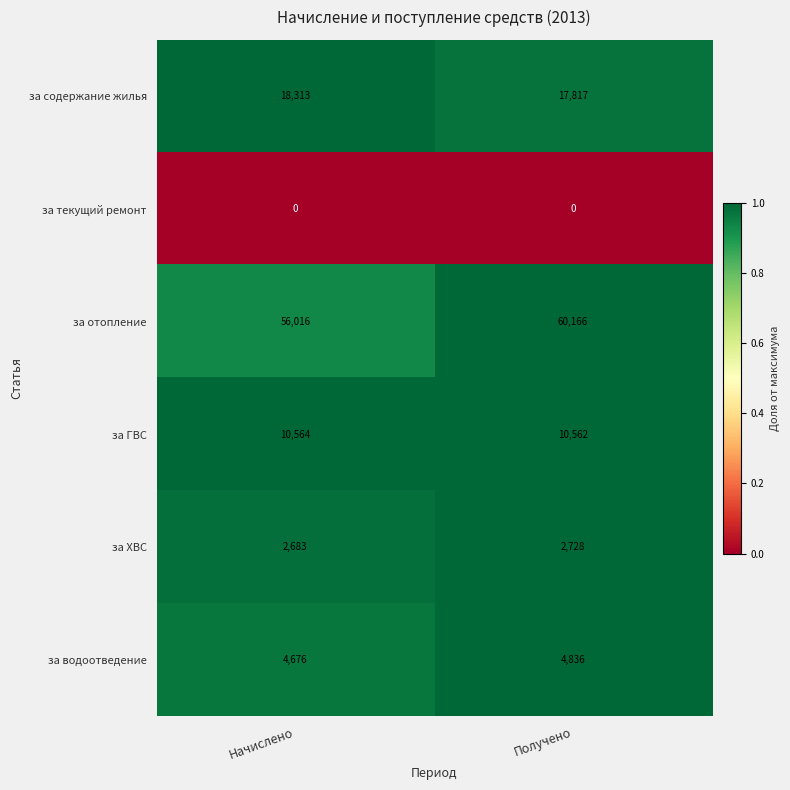

What is the spread (max minus min) of values at Начислено?

56016